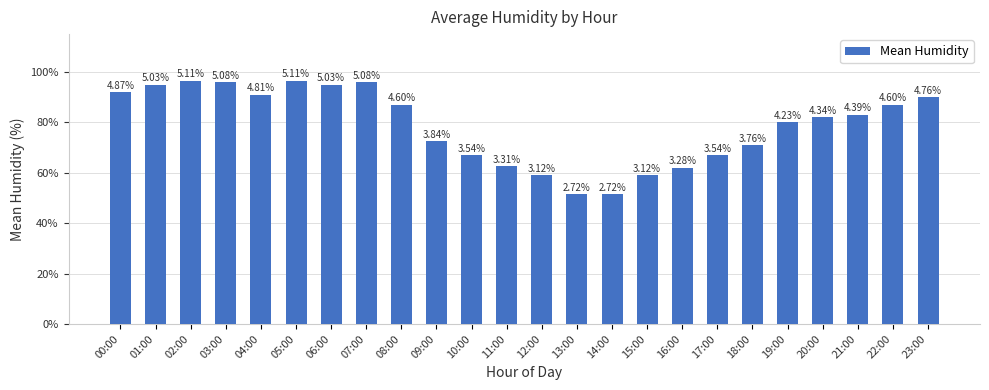

What is the difference between the second highest and second lowest values?

45.0